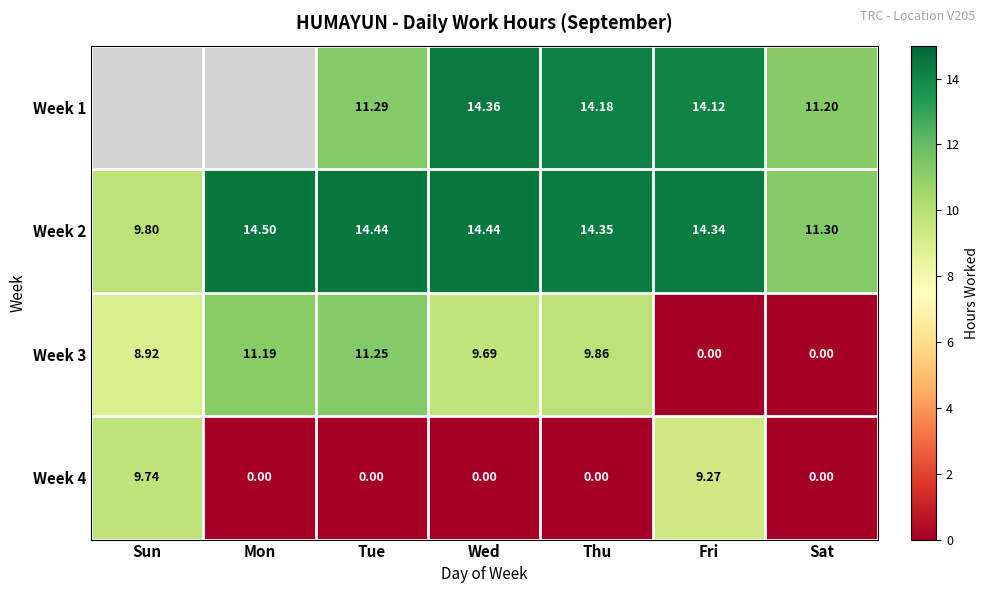

The value of Week 2 at Wed is 14.4. True or false?

True